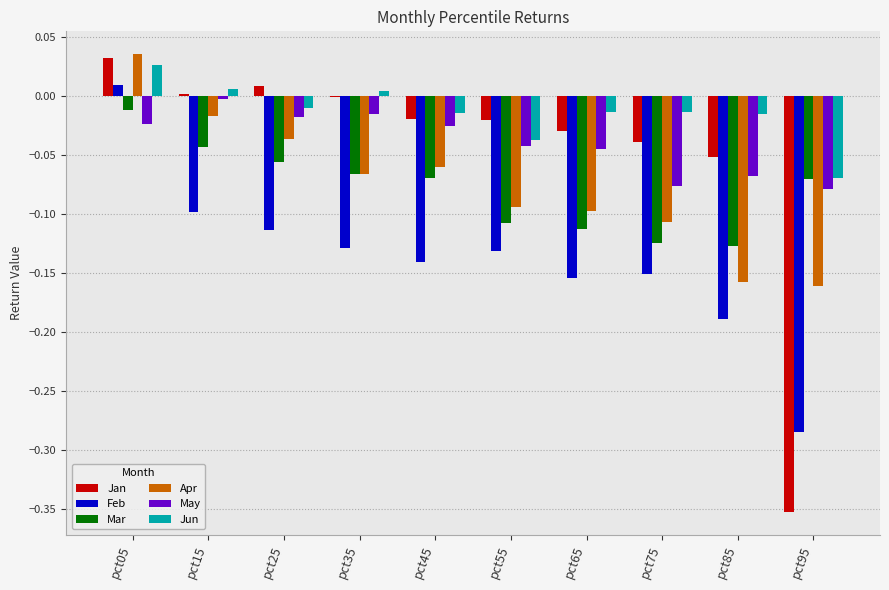

At which label does Apr reach its peak?

pct05